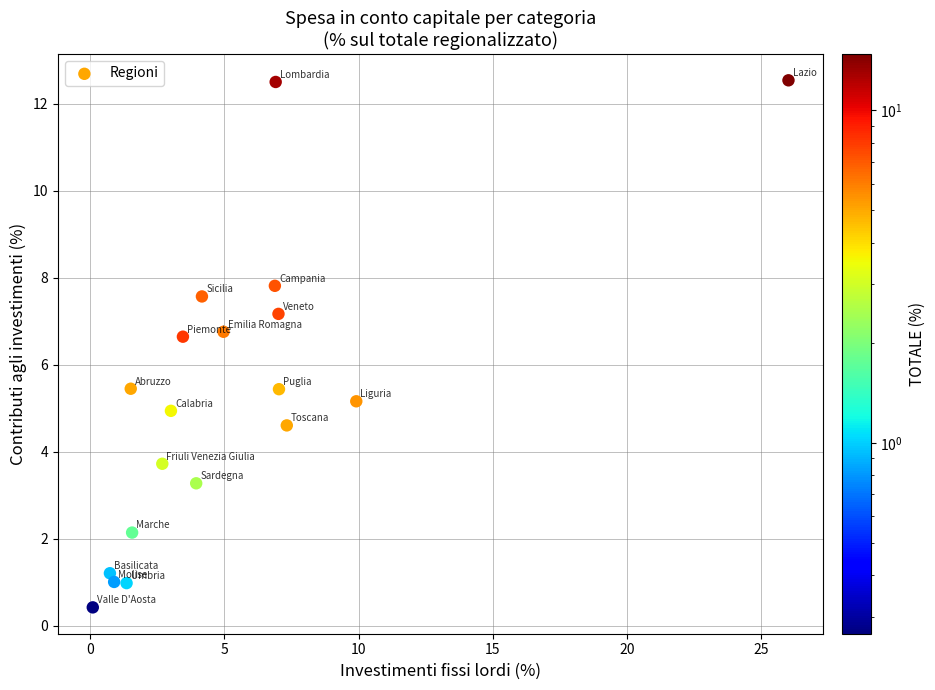

What is the range of Y values (max minus min)?

12.1